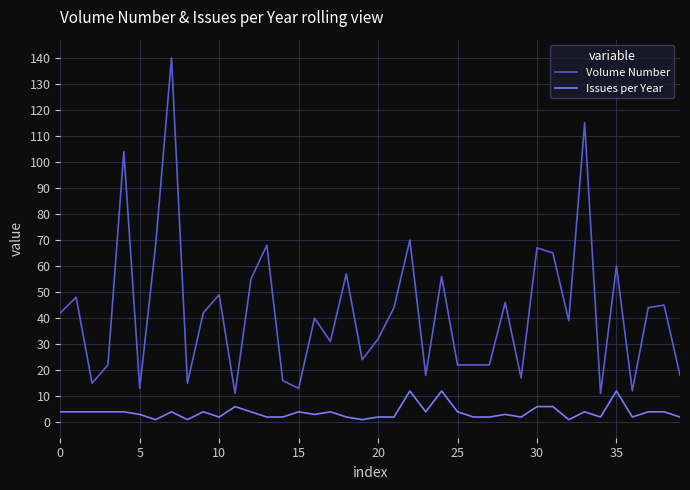

List the series in order of their peak value, lowest first.

Issues per Year, Volume Number